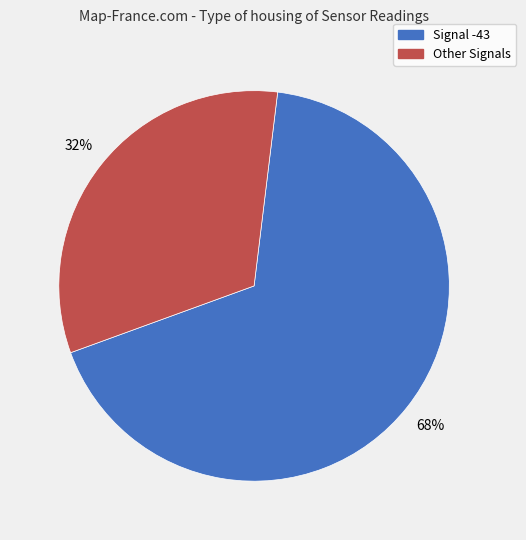

Does any single category account for the majority?

Yes